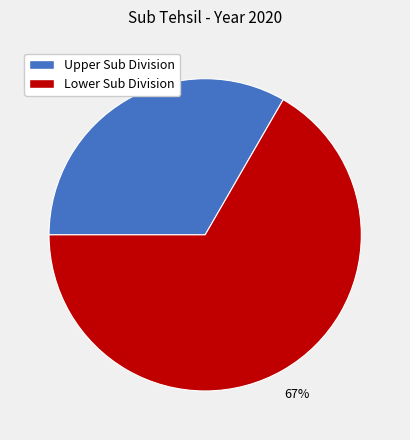

How many segments does this pie chart have?

2